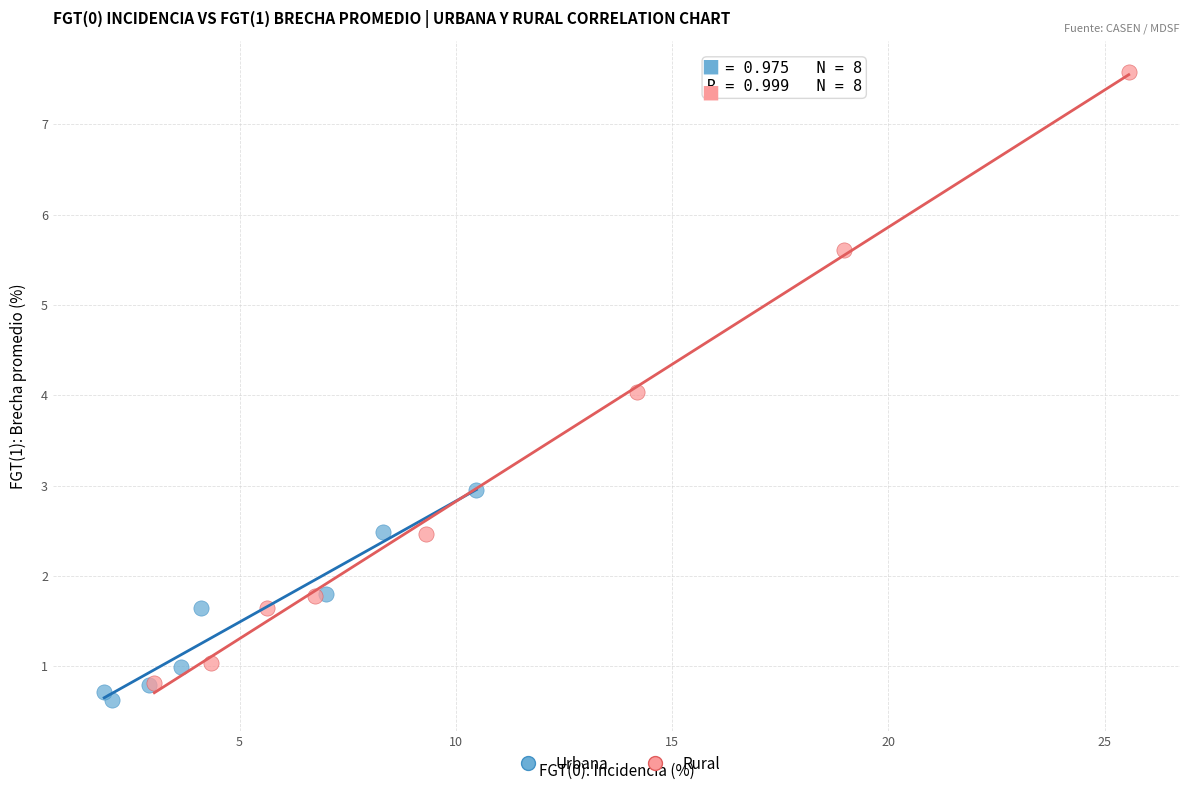

Which series has the widest spread of Y values?

Rural